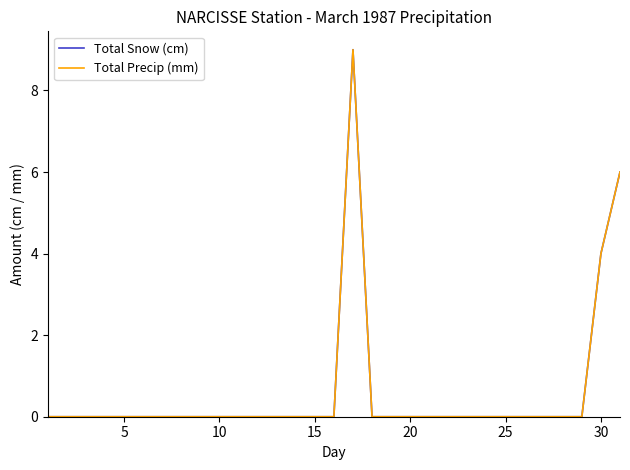

Does the chart have visible grid lines?

No